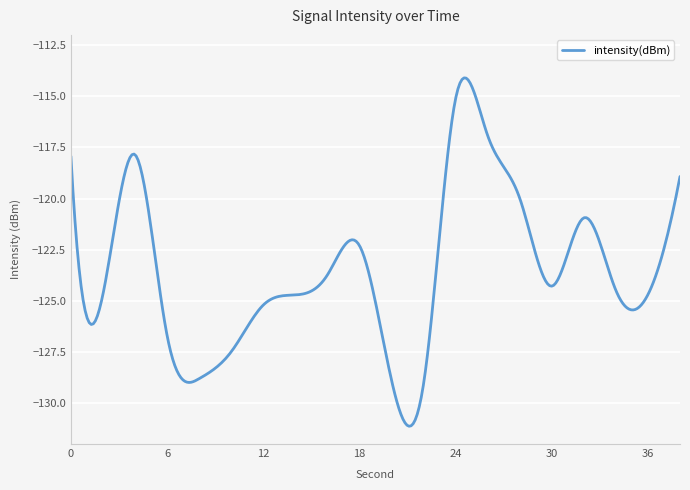

How many lines are shown in the chart?

1